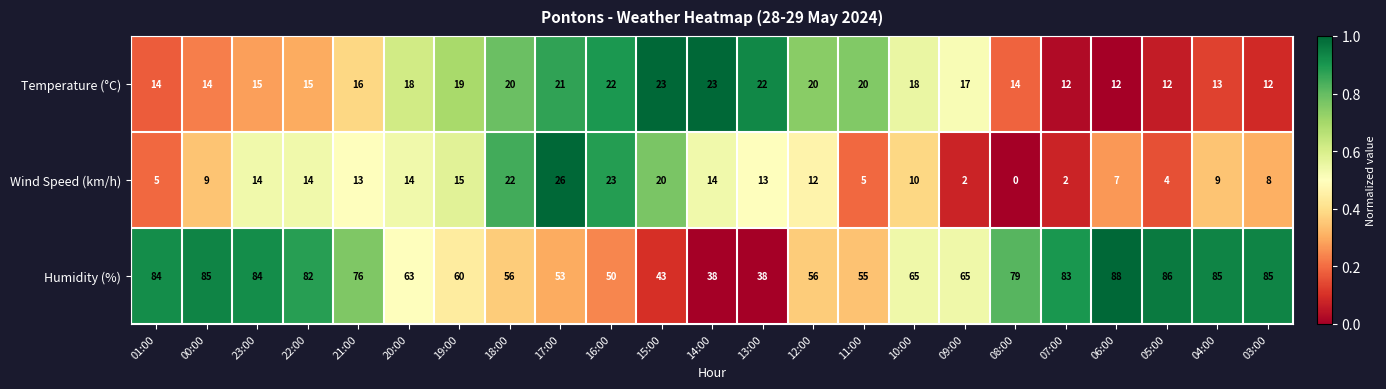

What is the sum of all Humidity (%) values?

1559